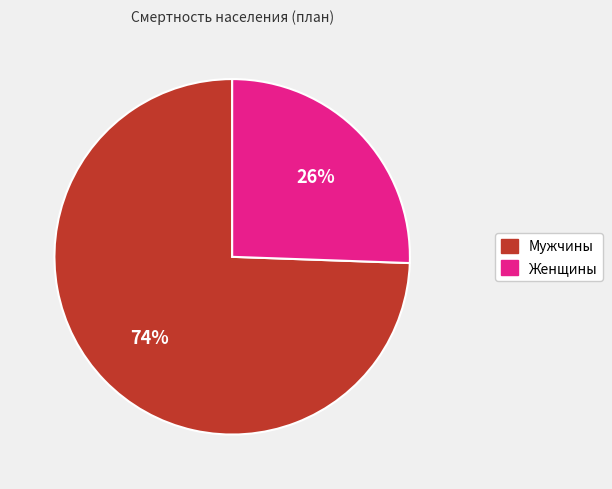

To the nearest percent, what is the average slice percentage?

50%